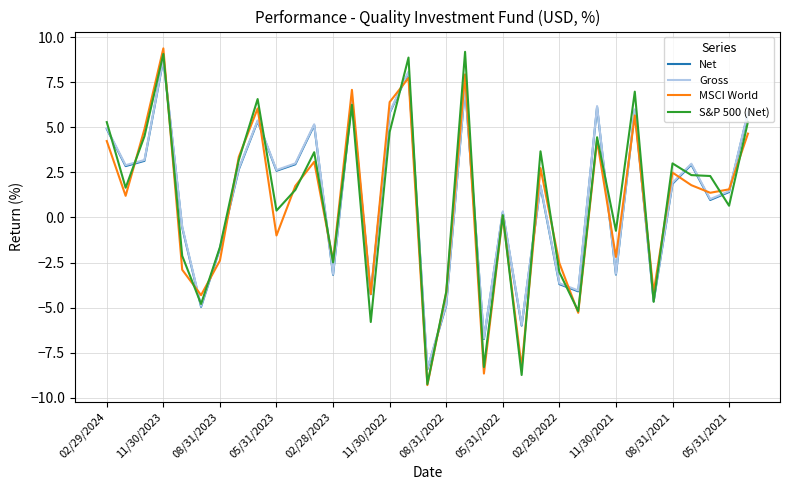

What is the highest value of the MSCI World series?

9.4